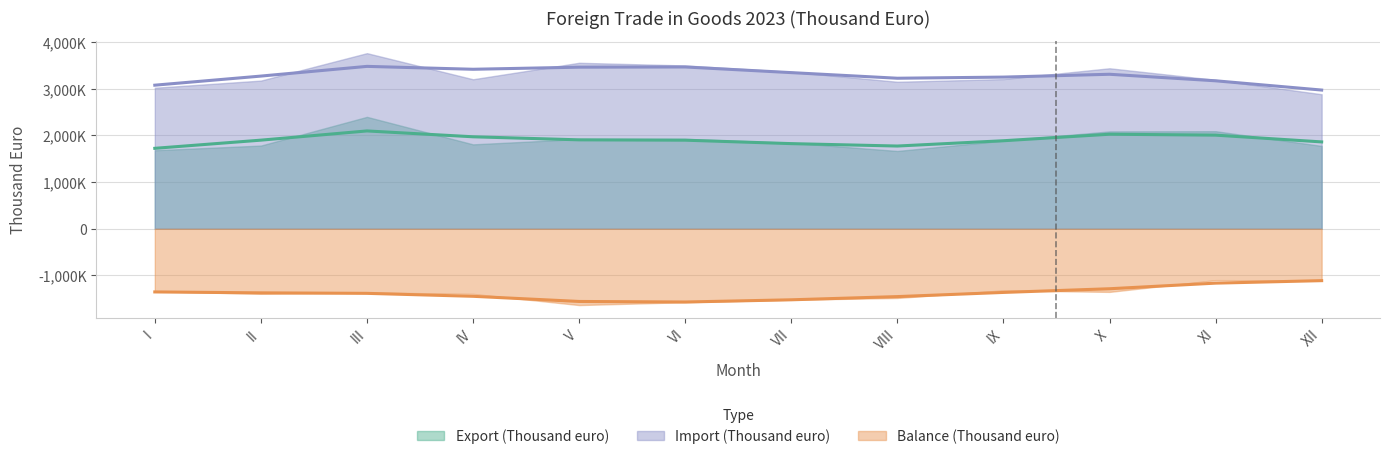

Rank the series by their maximum value, from highest to lowest.

Import (Thousand euro), Export (Thousand euro), Balance (Thousand euro)